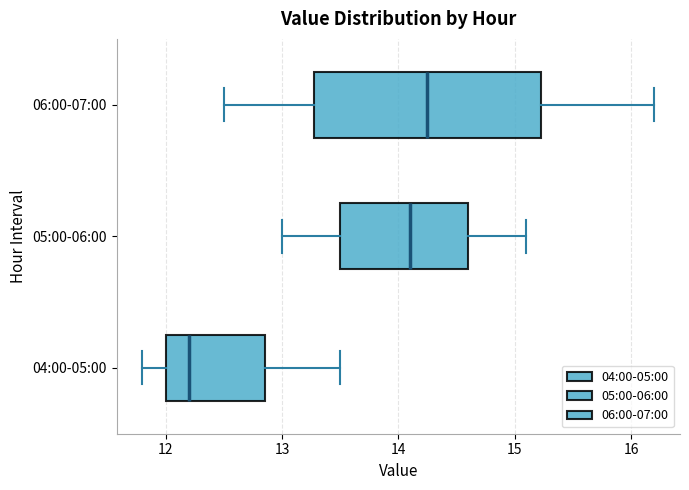

Where is the left edge of the box for 04:00-05:00 on the x-axis? The values are not printed on the chart, so give them approximately, as read against the axis.

12.0